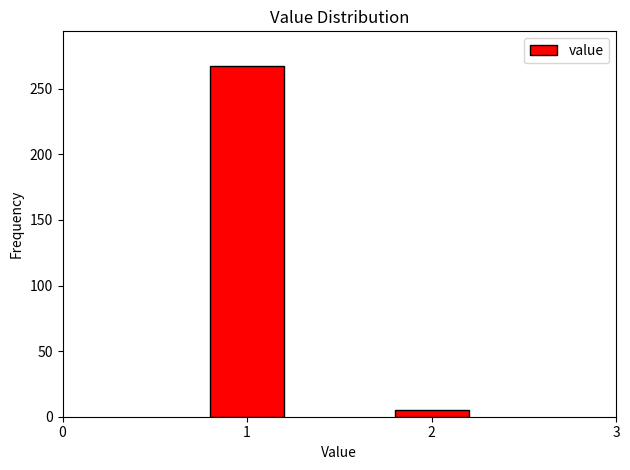

Reading left to right, what are all the values shown in this chart?

1=267	2=5